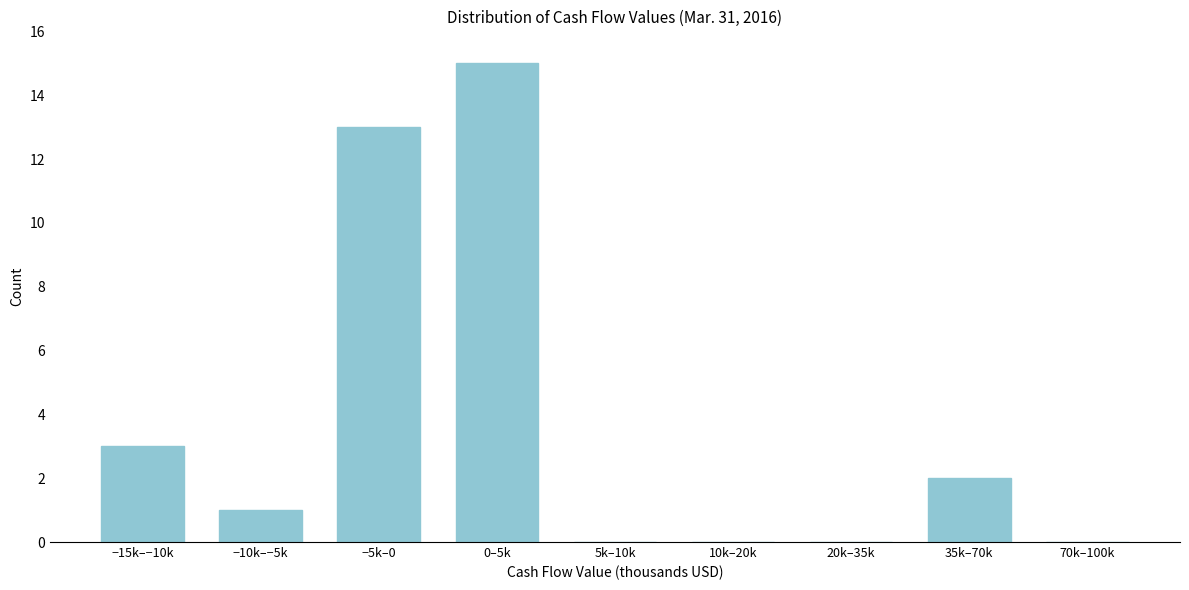

Reading left to right, transcribe all the data shown in this chart.

−15k–−10k=3	−10k–−5k=1	−5k–0=13	0–5k=15	5k–10k=0	10k–20k=0	20k–35k=0	35k–70k=2	70k–100k=0